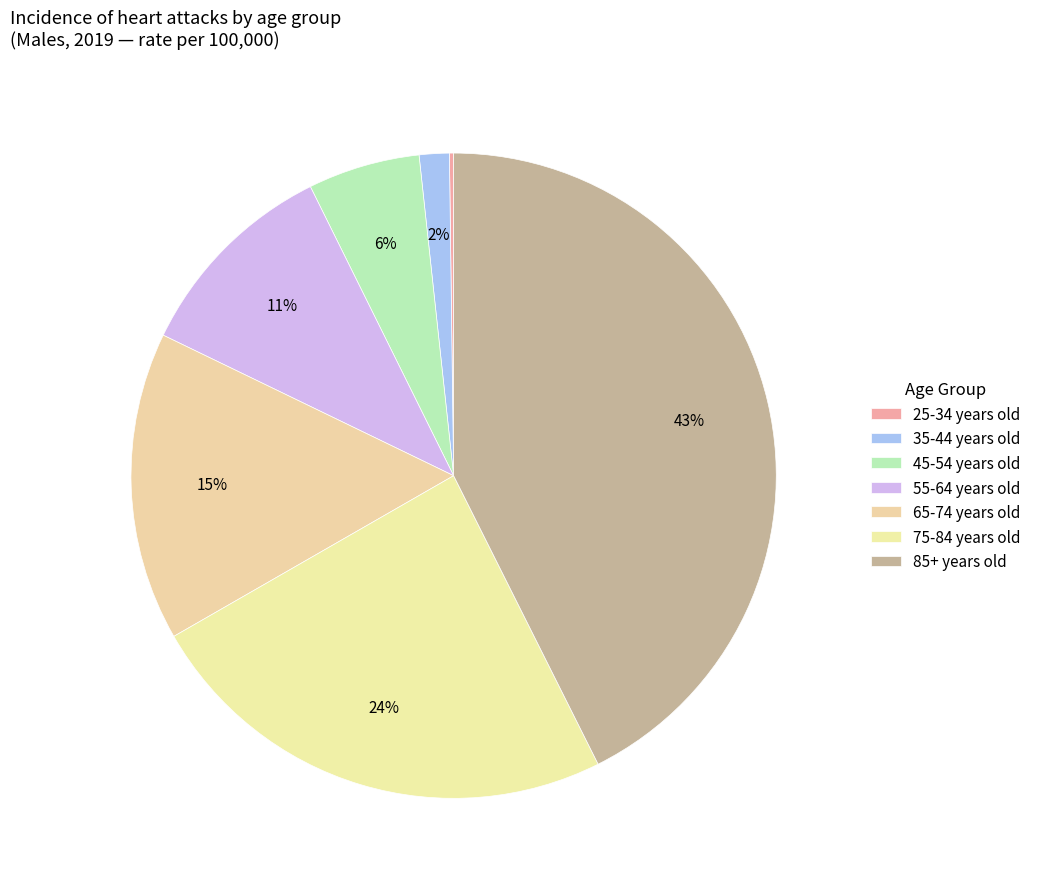

What is the total percentage of 25-34 years old and 85+ years old?

42.8%